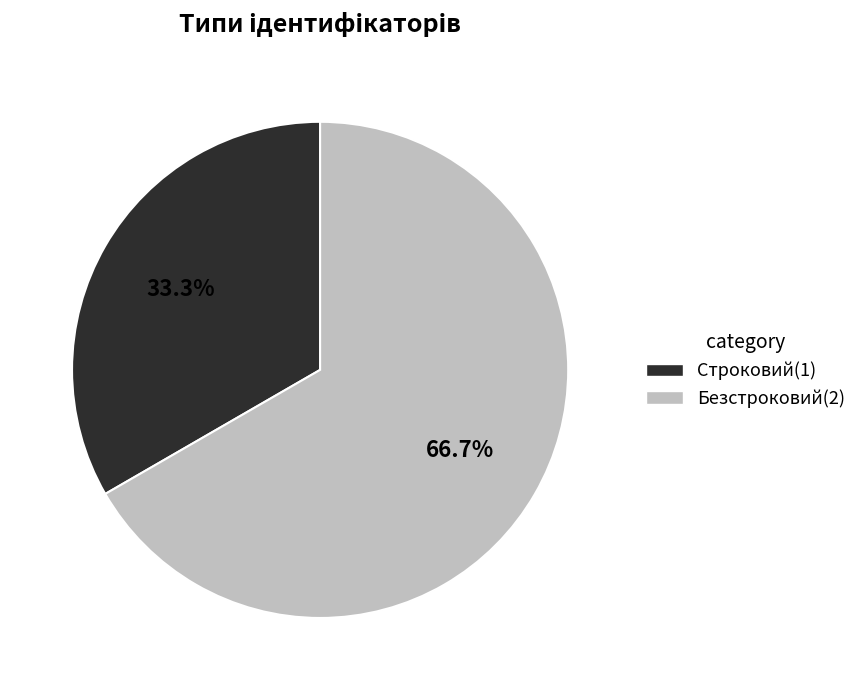

Is it true that Безстроковий is 76% of the pie?

False